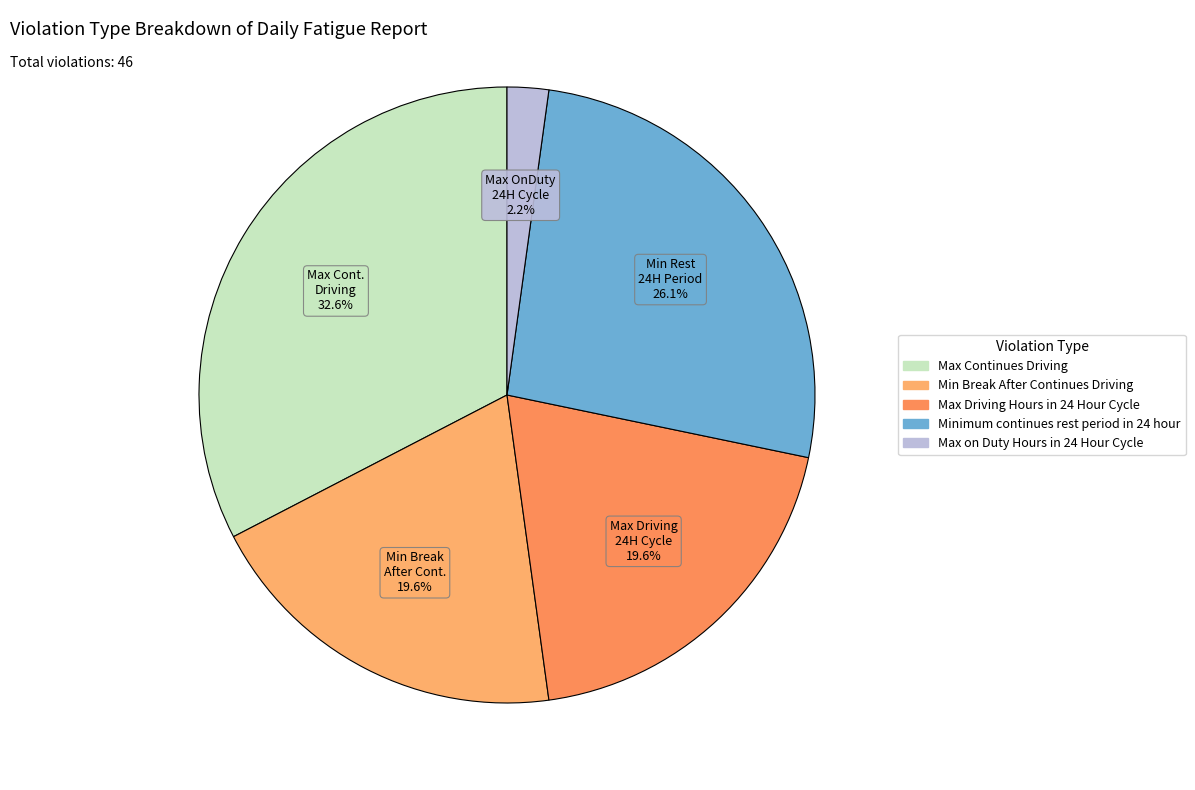

To the nearest percent, what is the difference between the largest and smallest slice percentages?

30%